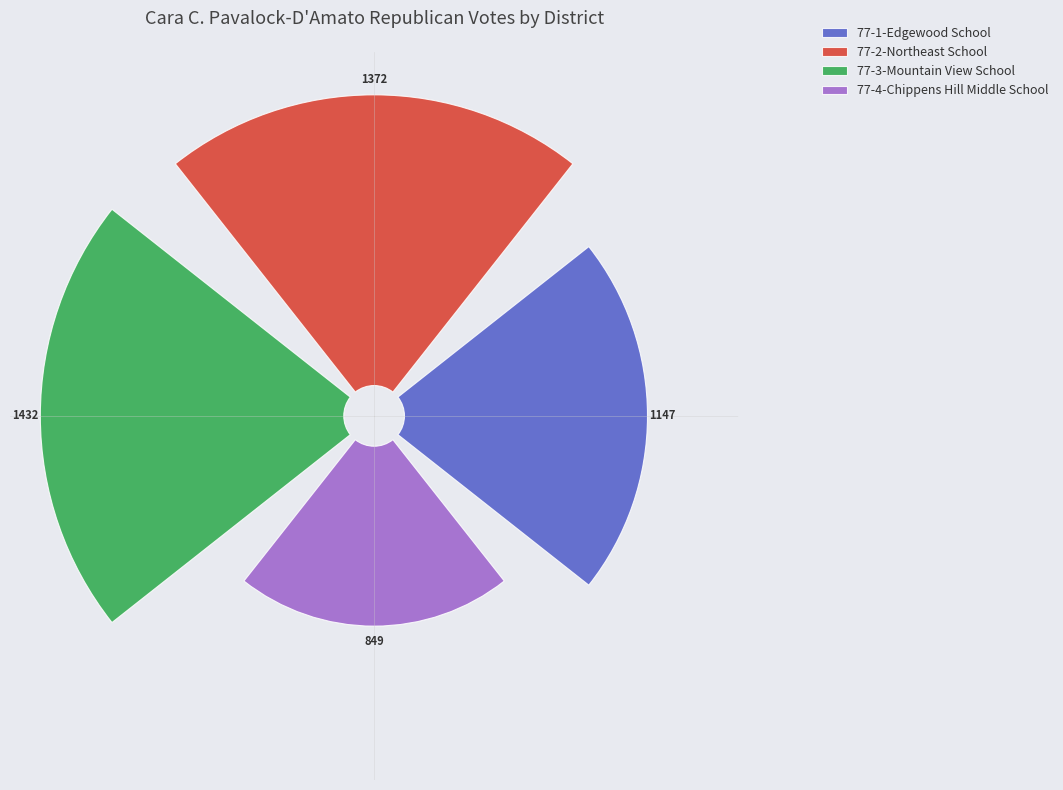

Is there any slice that represents more than half of the pie?

No